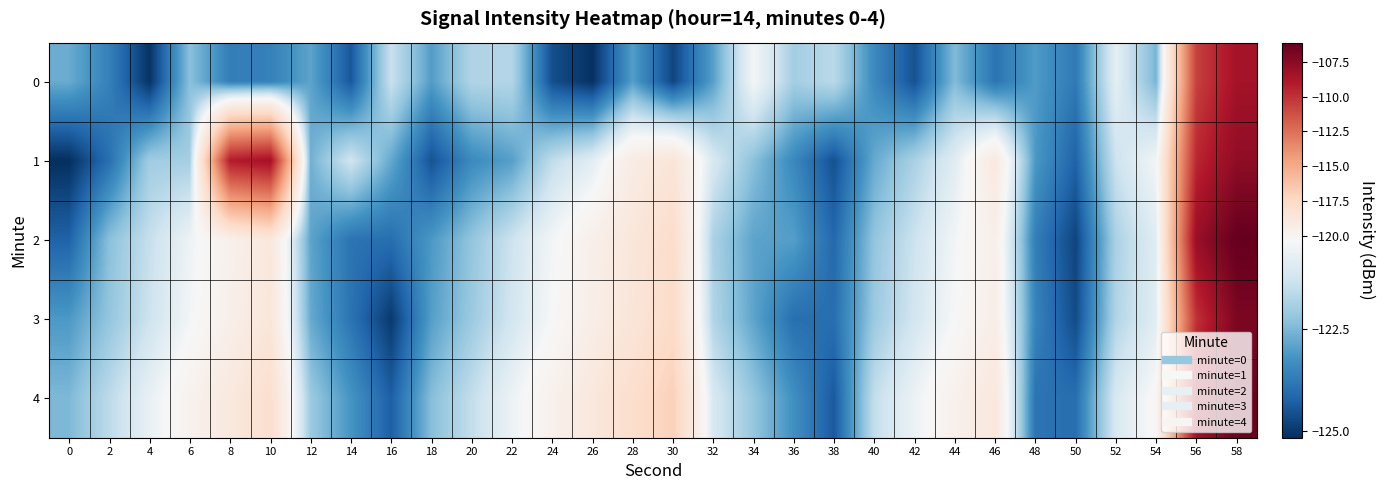

What is the total value across all series at 48?

-617.3